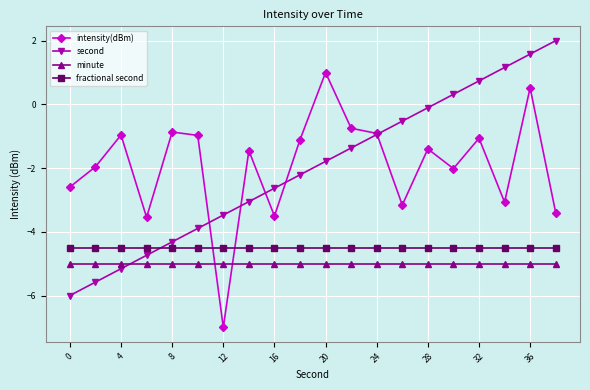

What are all the series names shown in the legend?

intensity(dBm), second, minute, fractional second